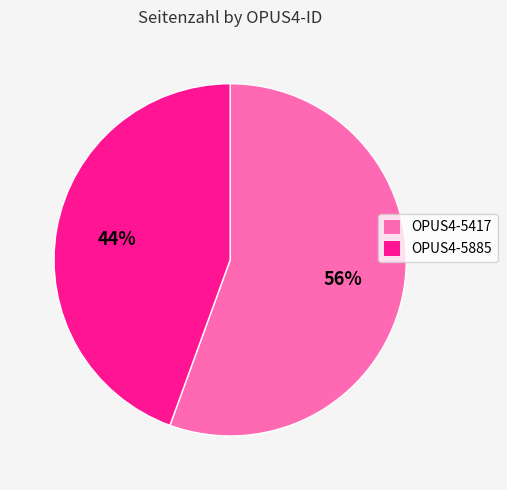

Which category accounts for the majority?

OPUS4-5417